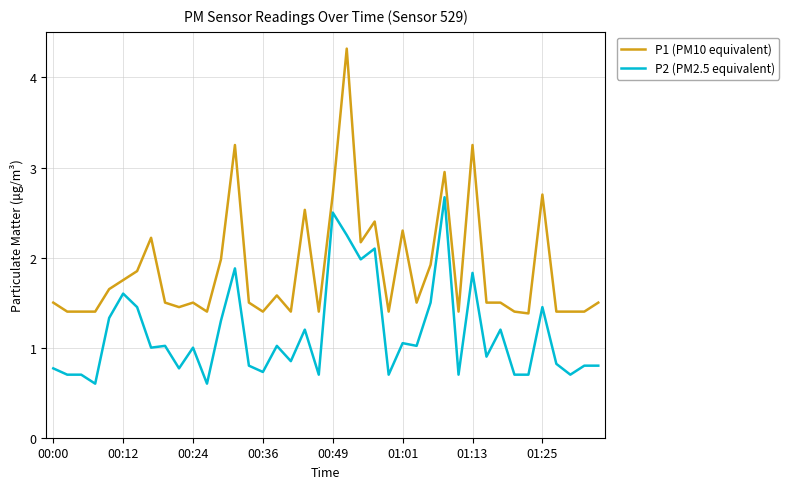

What is the maximum value shown in the chart?

4.3